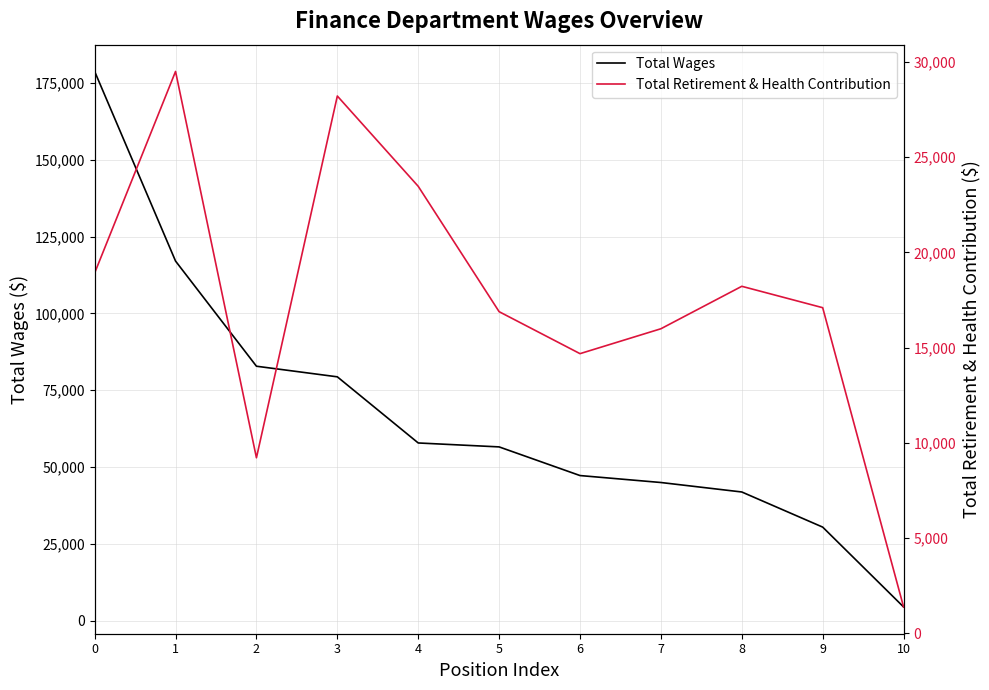

List the series in order of their peak value, highest first.

Total Wages, Total Retirement & Health Contribution